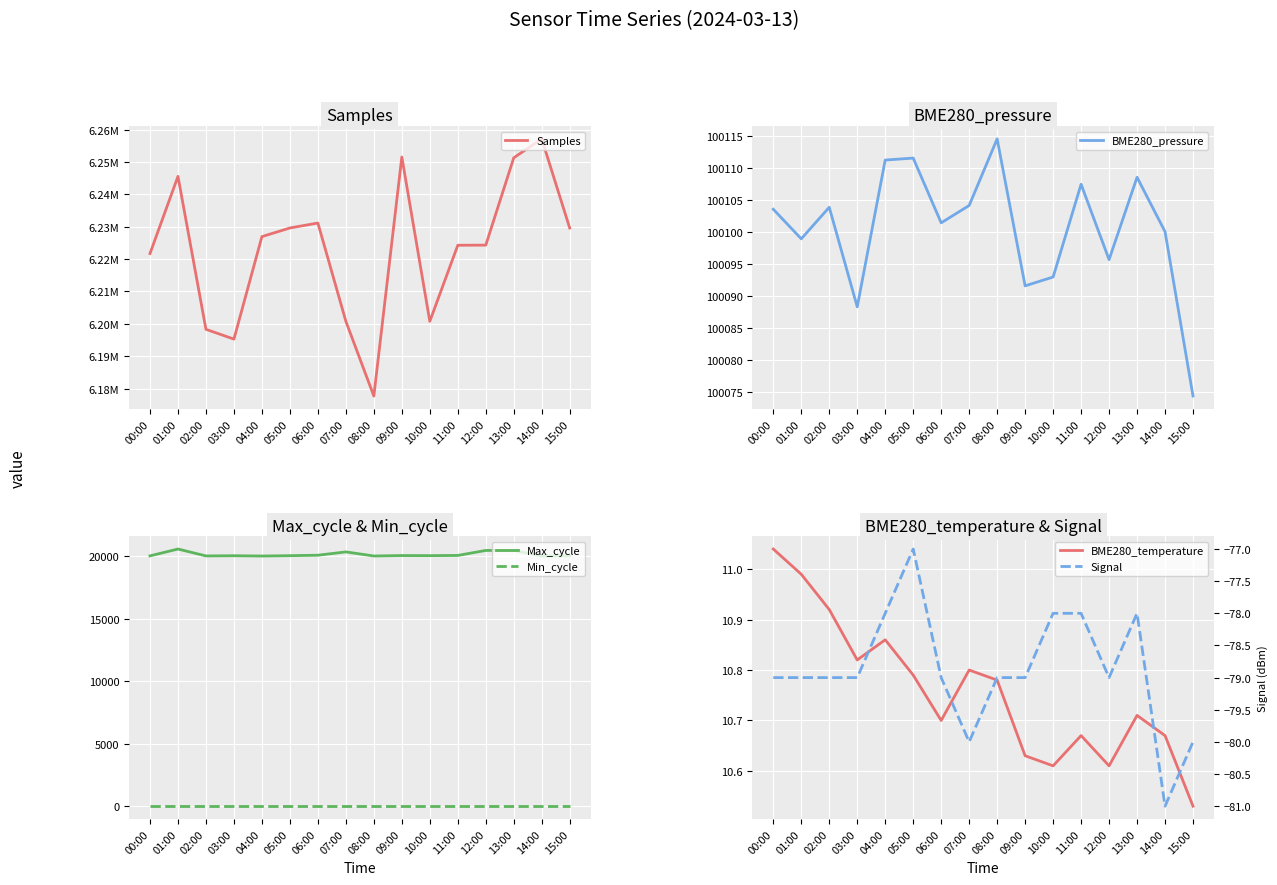

The Samples series shows 9109575.6 at 07:00. True or false?

False